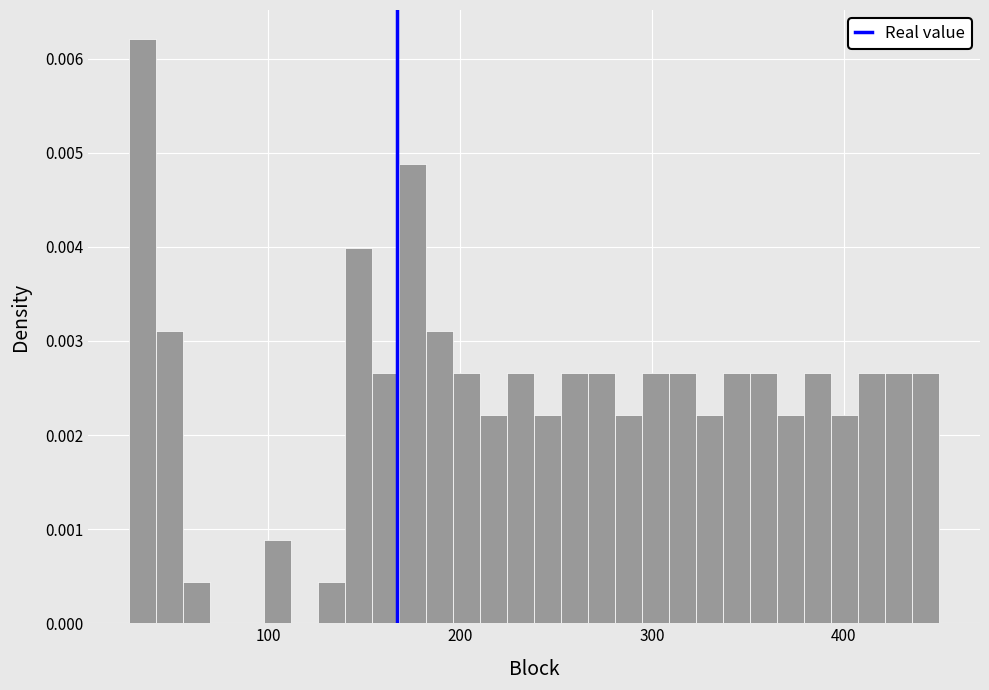

Read against the x-axis, roughly where is the centre of the tallest bar?

30